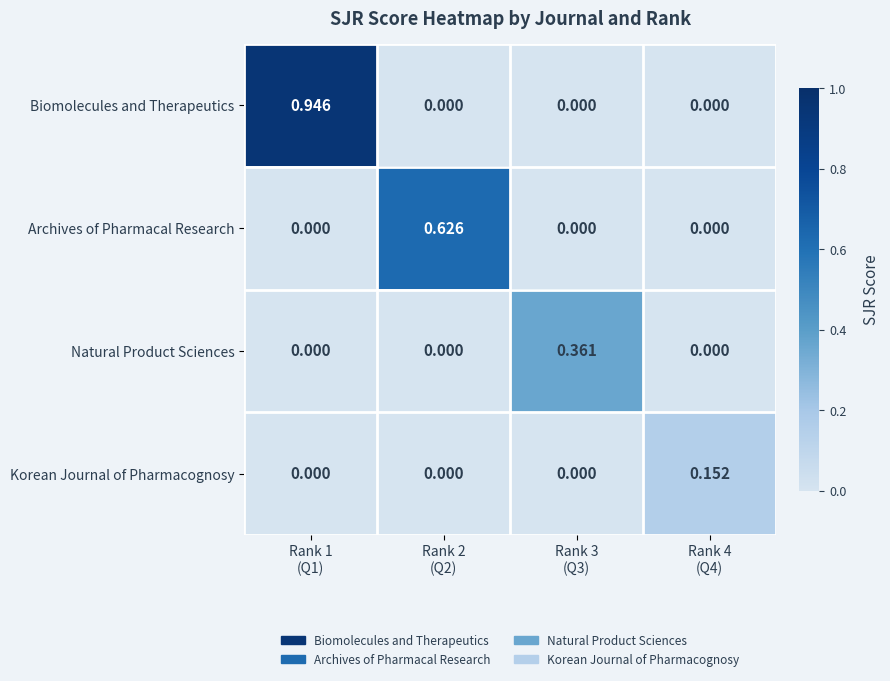

Which series has the largest range (max minus min)?

Biomolecules and Therapeutics